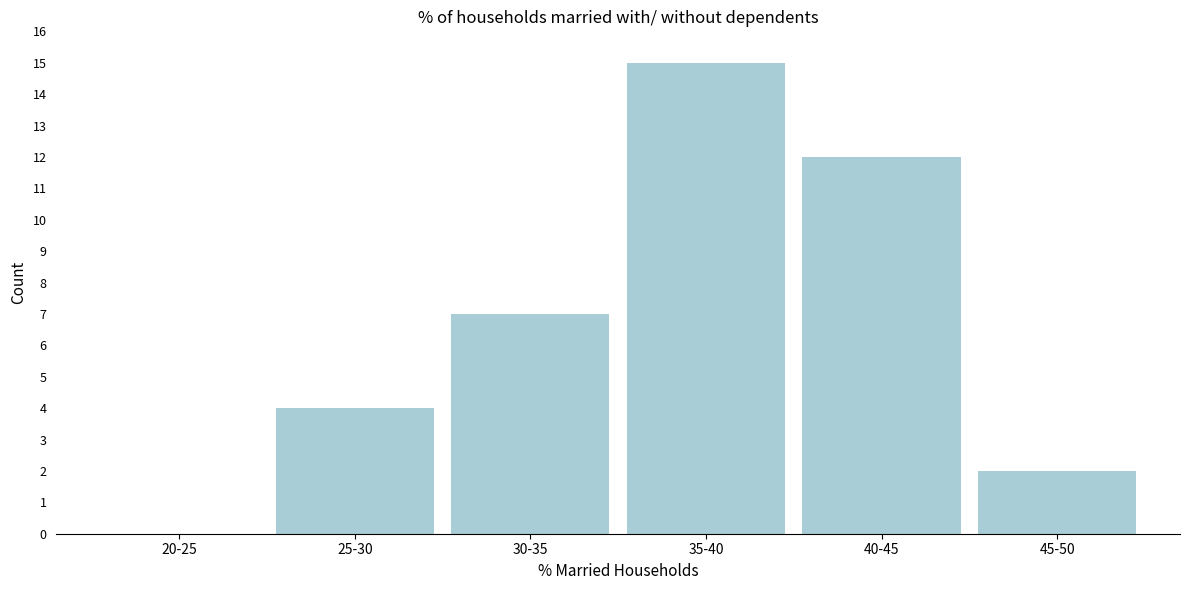

Reading left to right, list all the values displayed in this chart.

20-25=0	25-30=4	30-35=7	35-40=15	40-45=12	45-50=2